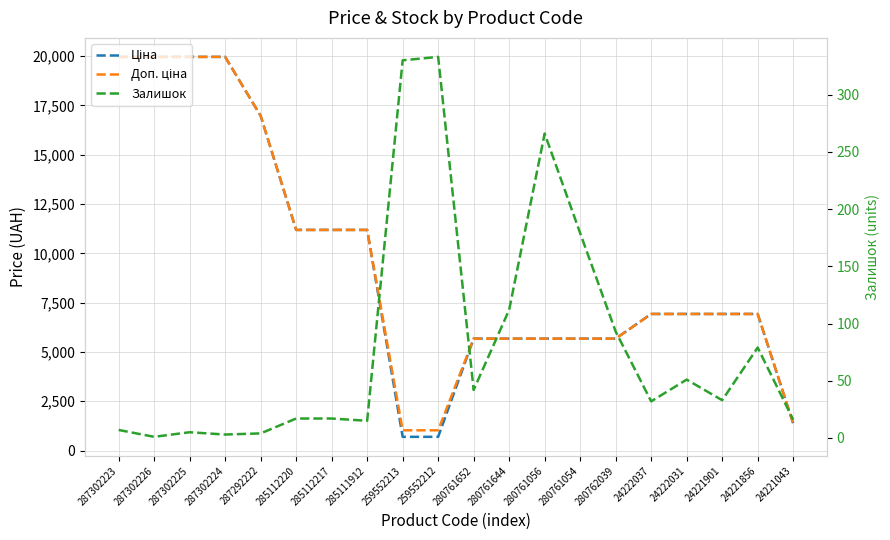

Which series has the widest spread of values?

Ціна